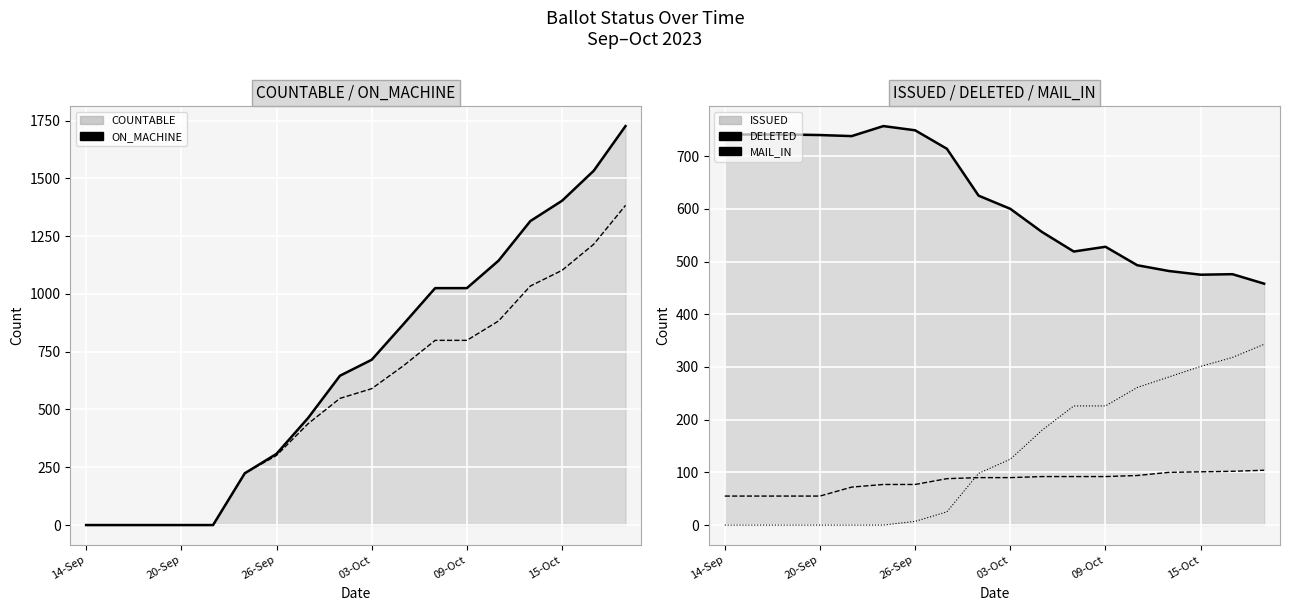

At how many categories does at least one series exceed 1648?

1